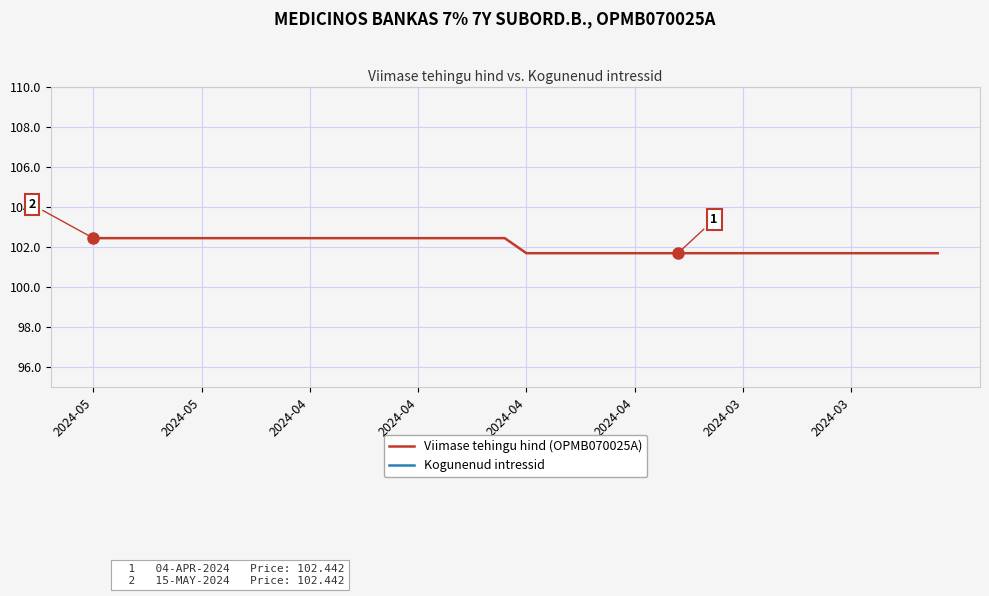

At which category is the sum across all series the highest?

2024-05